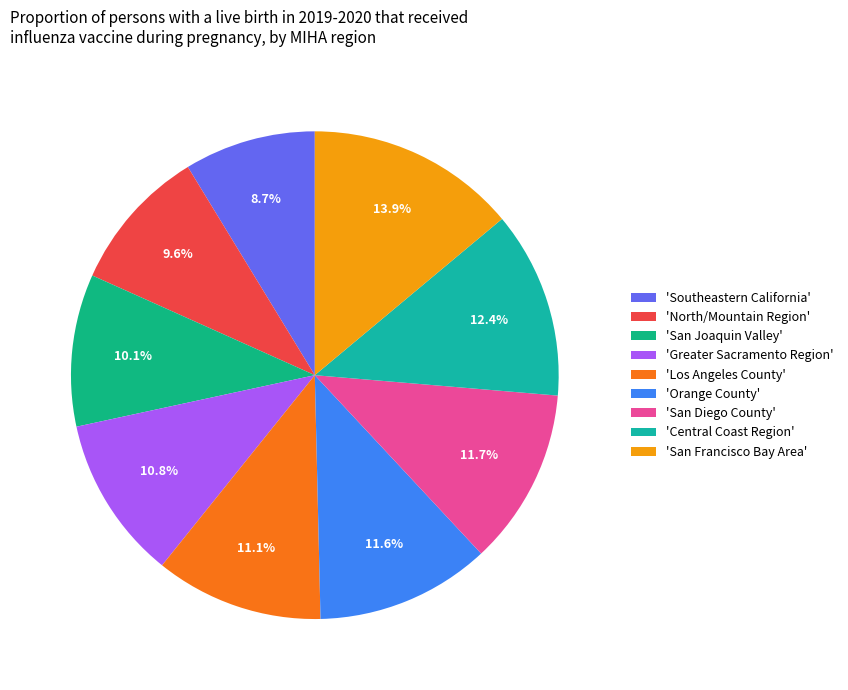

How many segments does this pie chart have?

9